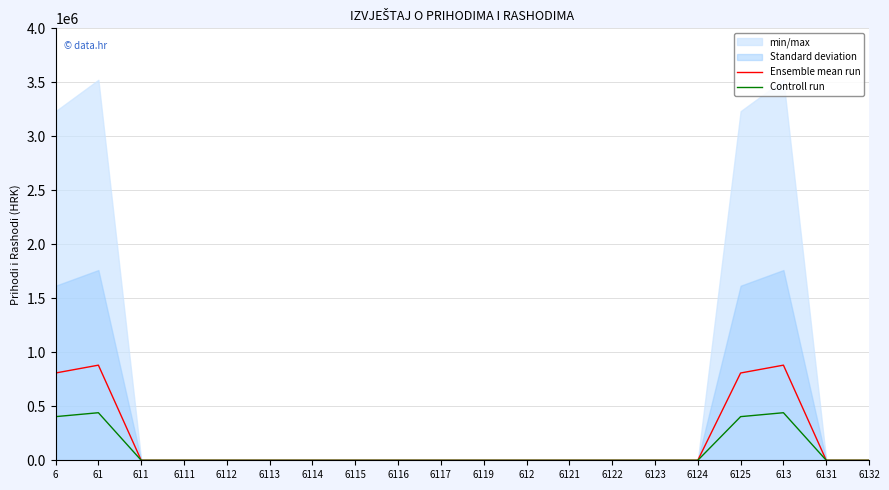

Is the value of Ensemble mean run at 61 greater than the value of Controll run at 6113?

Yes